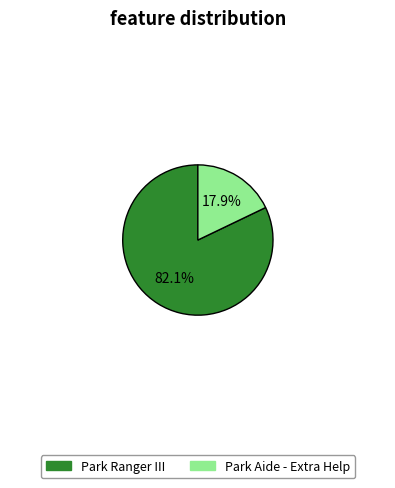

Which has a higher value, Park Ranger III or Park Aide - Extra Help?

Park Ranger III